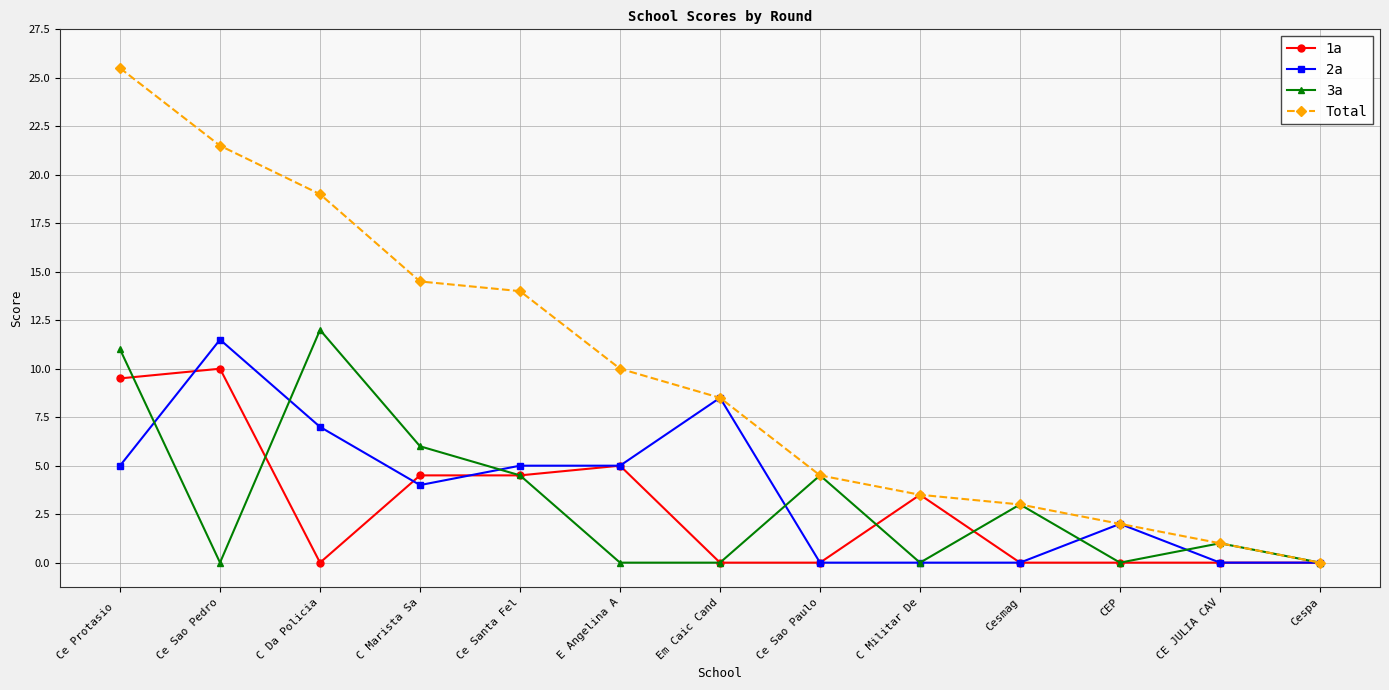

Which series changed the most between Ce Protasio  and Cesmag?

Total